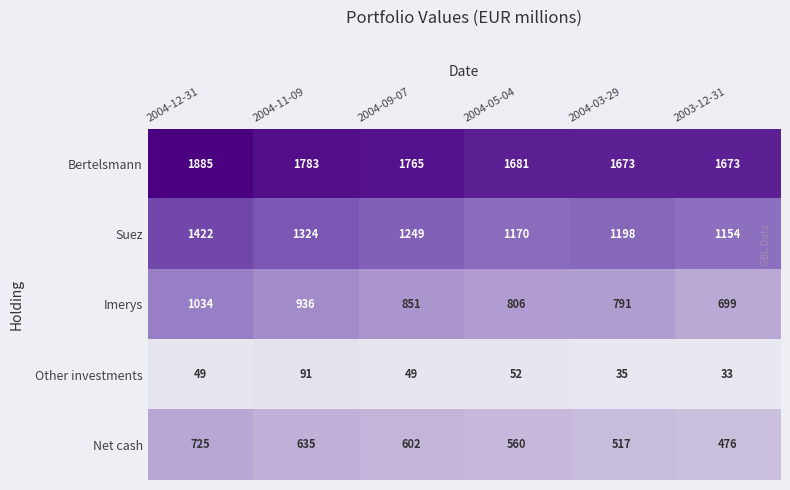

The Net cash series shows 476 at 2003-12-31. True or false?

True